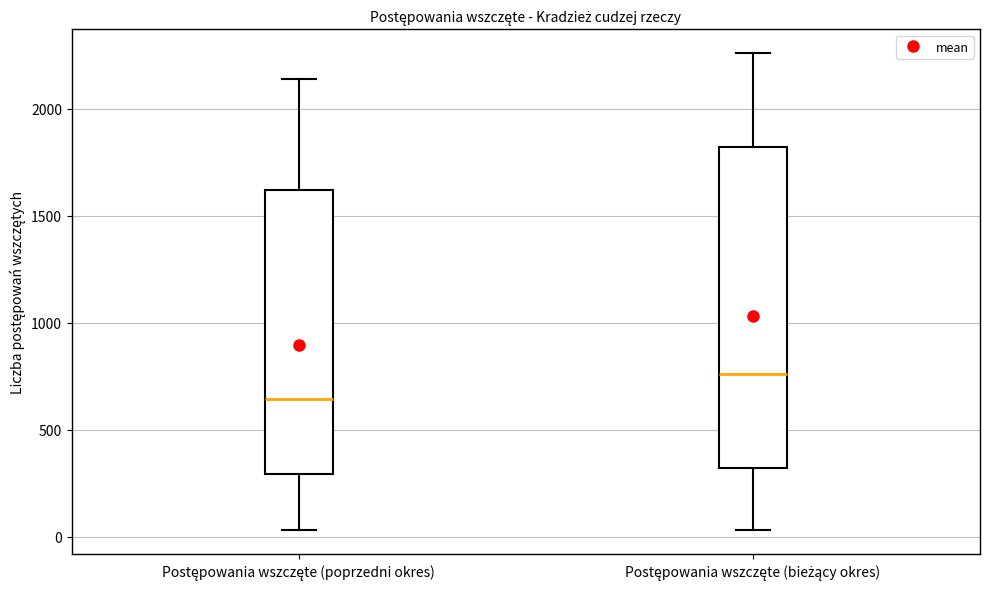

Which box is the tallest, from its lower edge to its upper edge?

Postępowania wszczęte (bieżący okres)